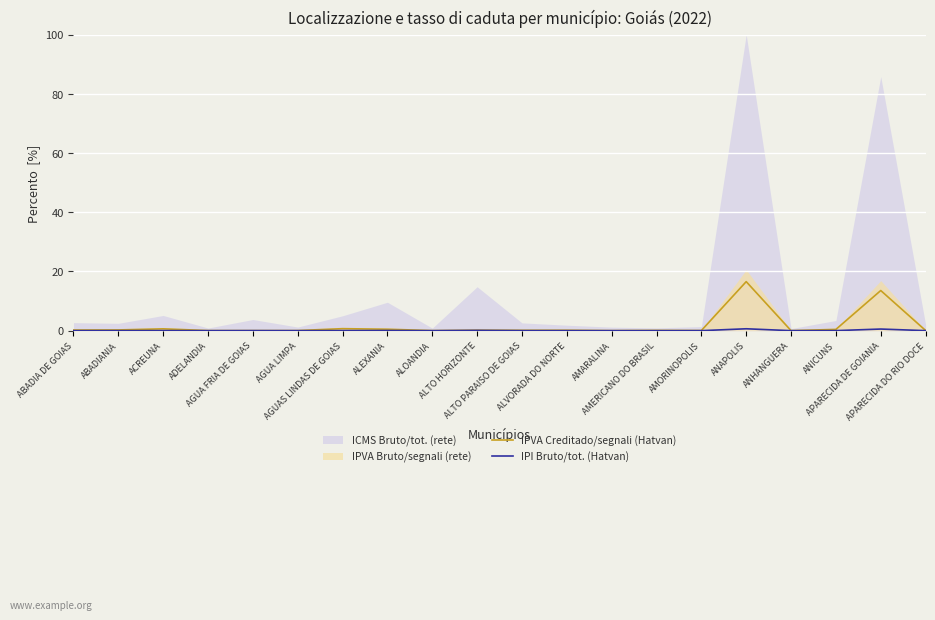

True or false: IPVA Creditado/segnali (Hatvan) and IPI Bruto/tot. (Hatvan) cross at least once.

False